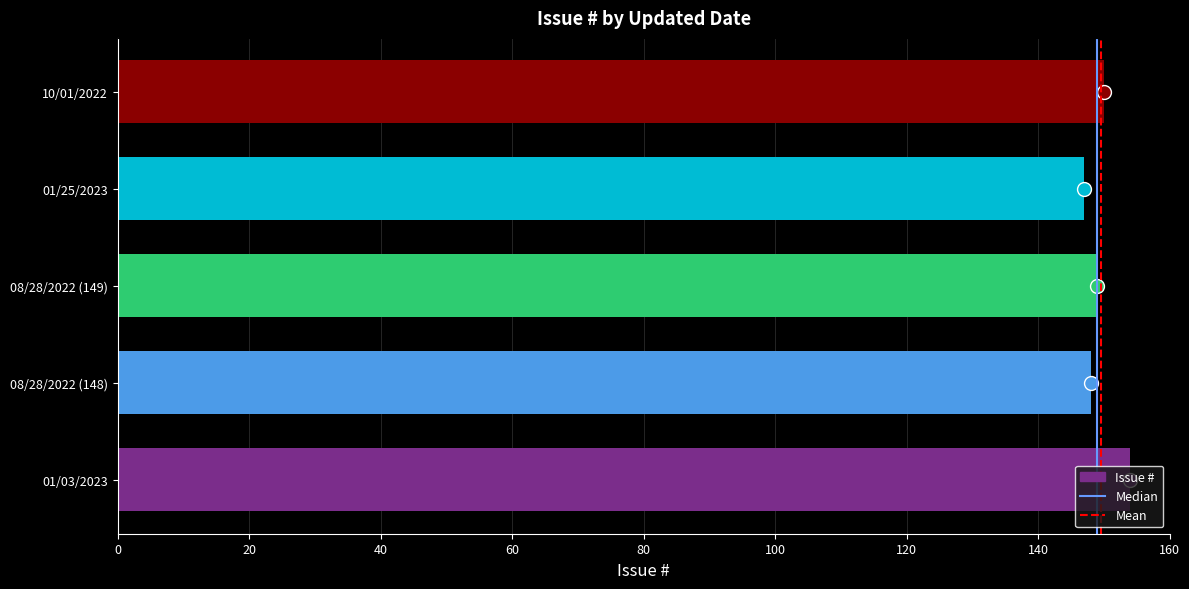

What value does the data have at 01/03/2023?

154